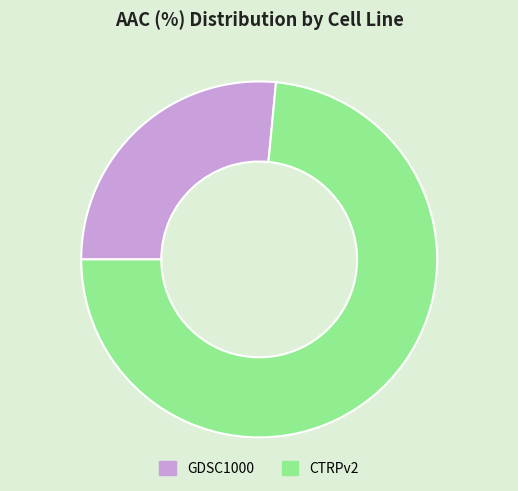

True or false: GDSC1000 accounts for 41% of the total.

False